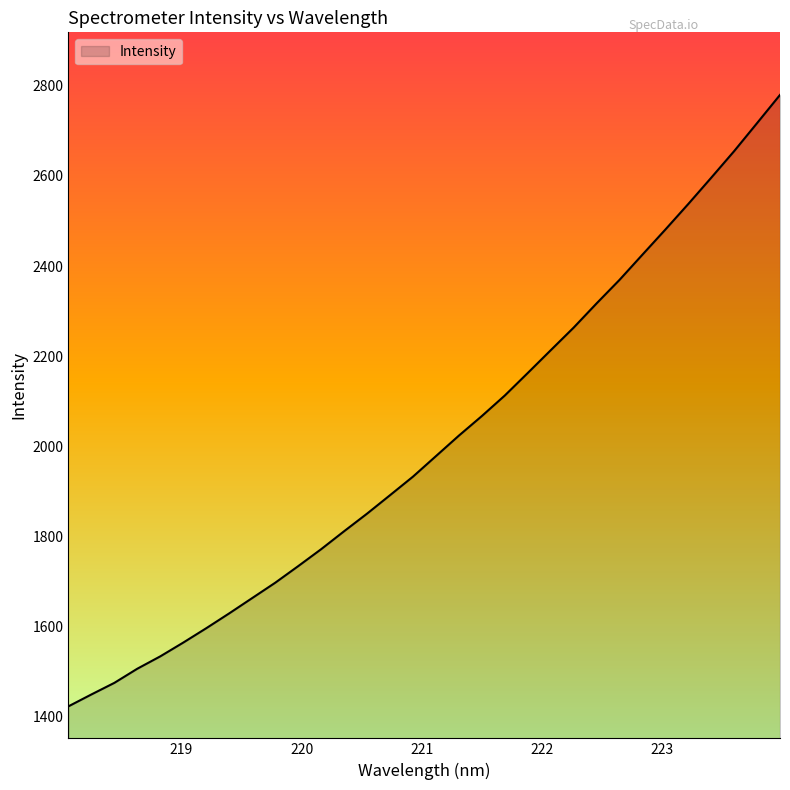

What is the greatest value displayed?

2780.0